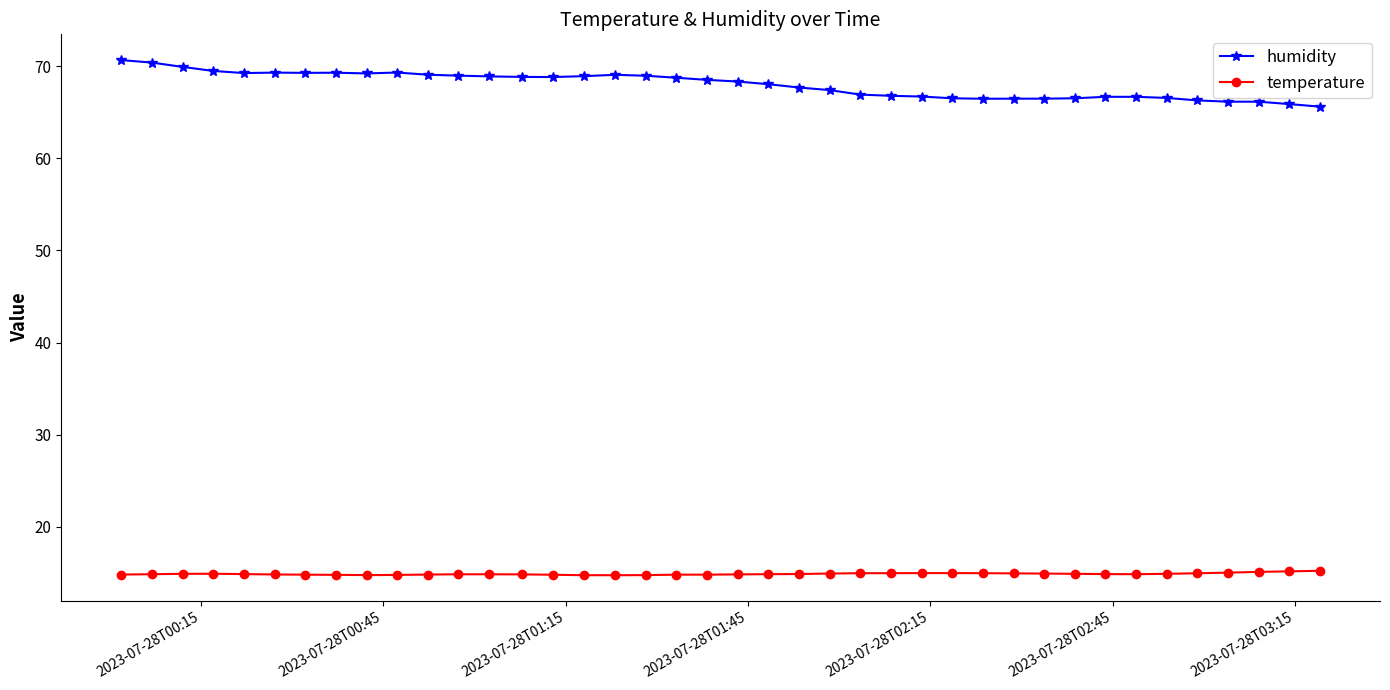

True or false: humidity and temperature intersect in this chart.

False